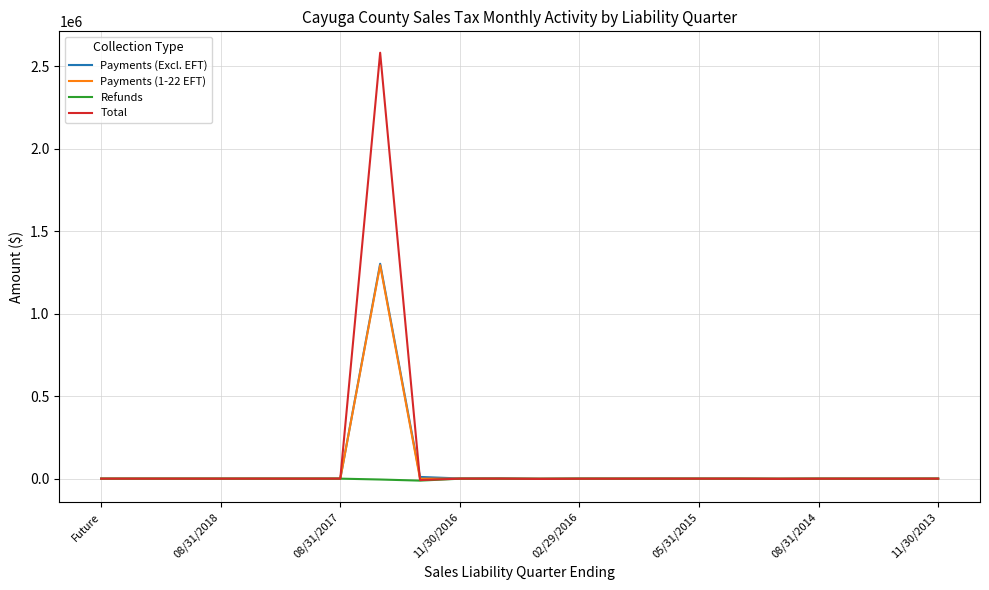

How many categories are shown in the chart?

22